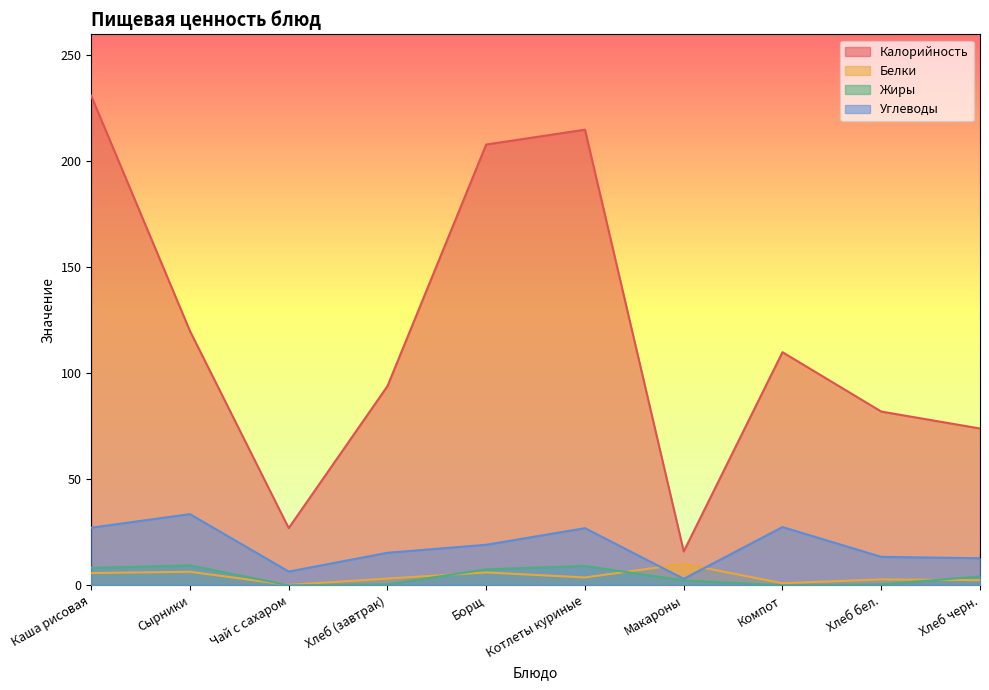

What is the label of the 9th point from the right?

Сырники